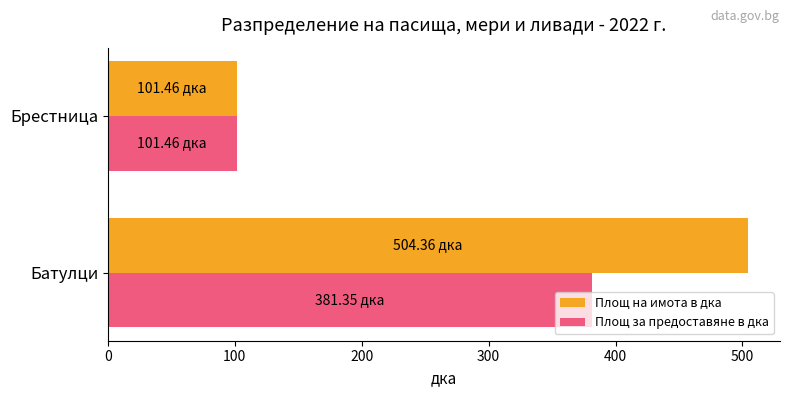

How many data points in Площ за предоставяне в дка are above 381?

1